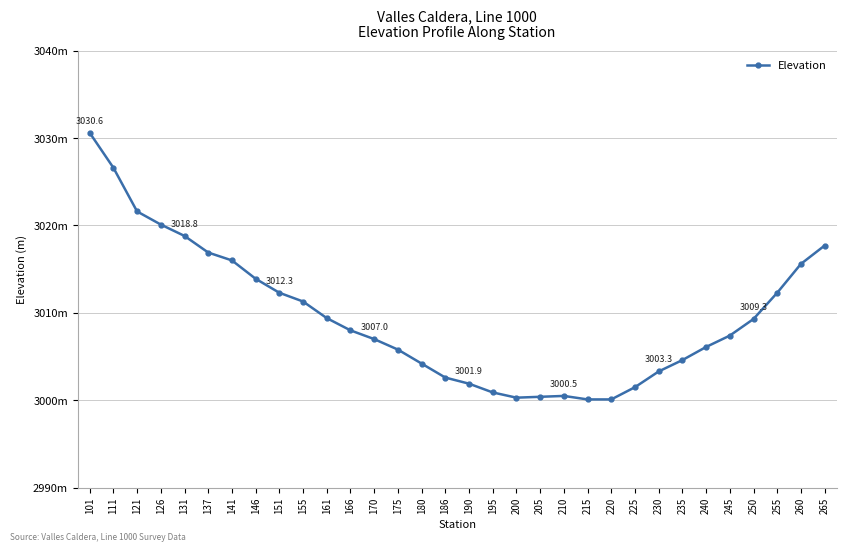

What is the sum of the values at 141 and 250?

6025.3